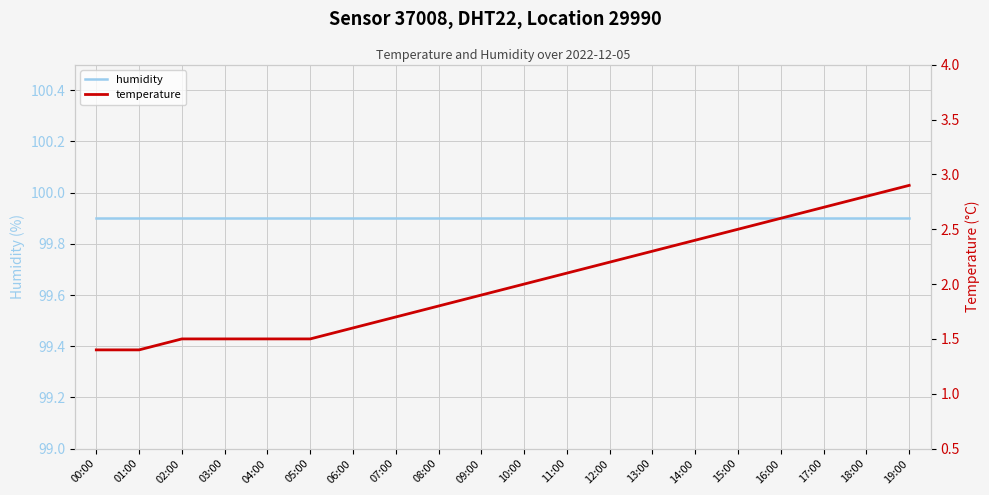

How many lines are shown in the chart?

2